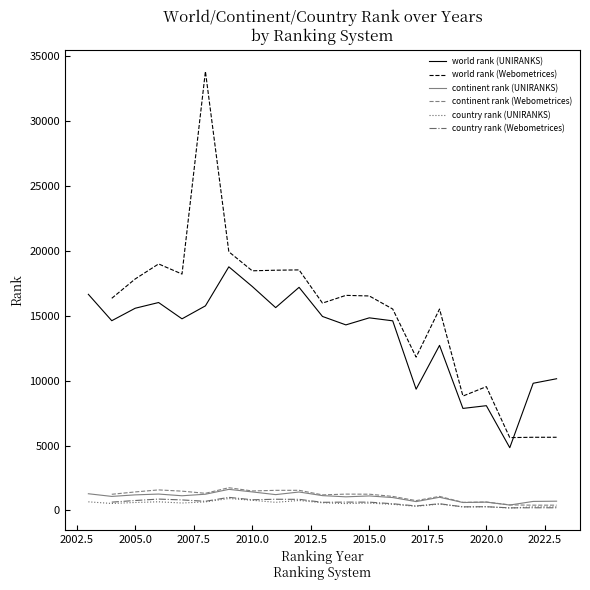

True or false: world rank (UNIRANKS) and country rank (UNIRANKS) intersect in this chart.

False